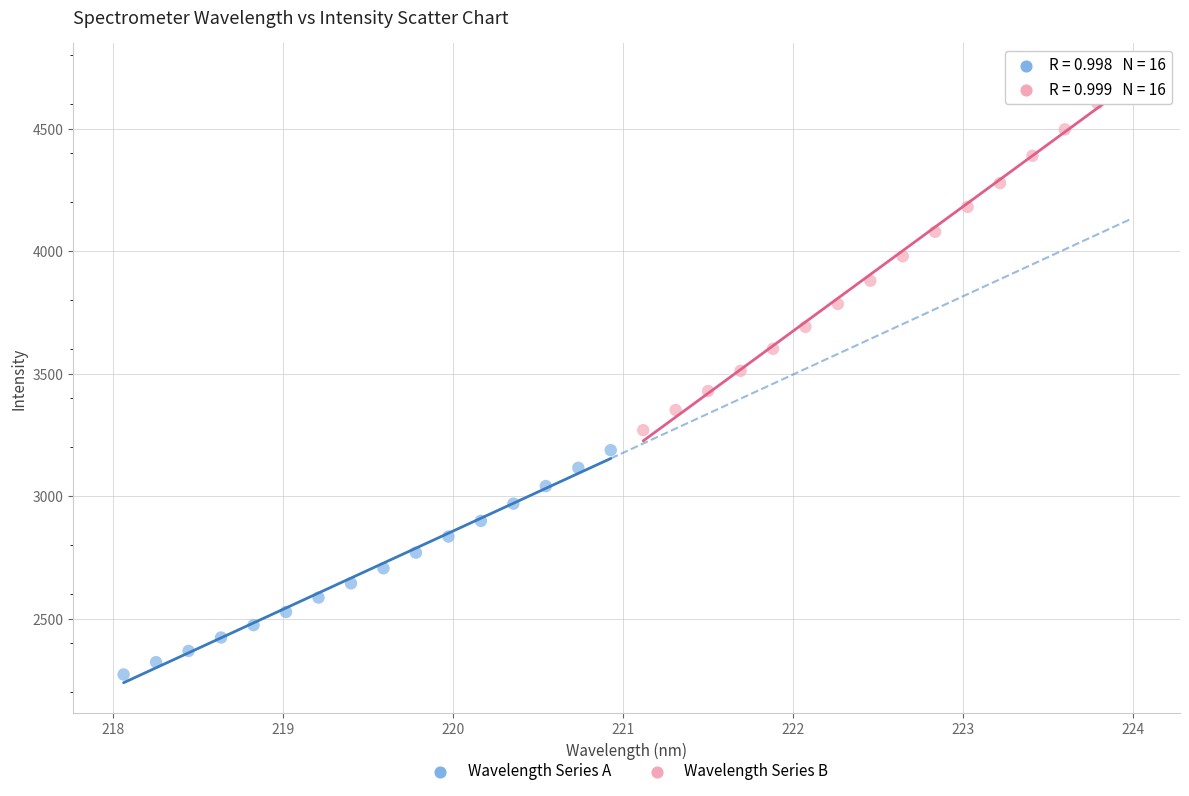

Which series has the widest spread of Y values?

Wavelength Series B